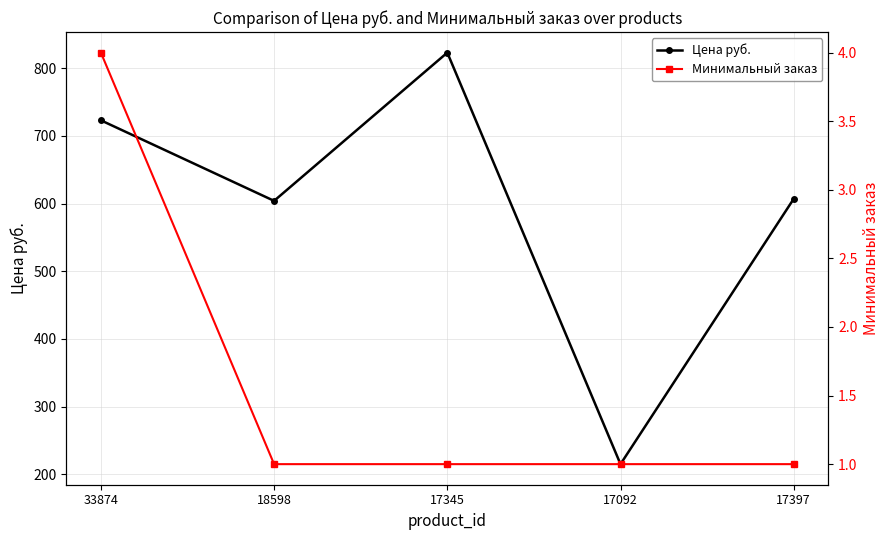

Rank the categories by Цена руб. value from lowest to highest.

17092, 18598, 17397, 33874, 17345